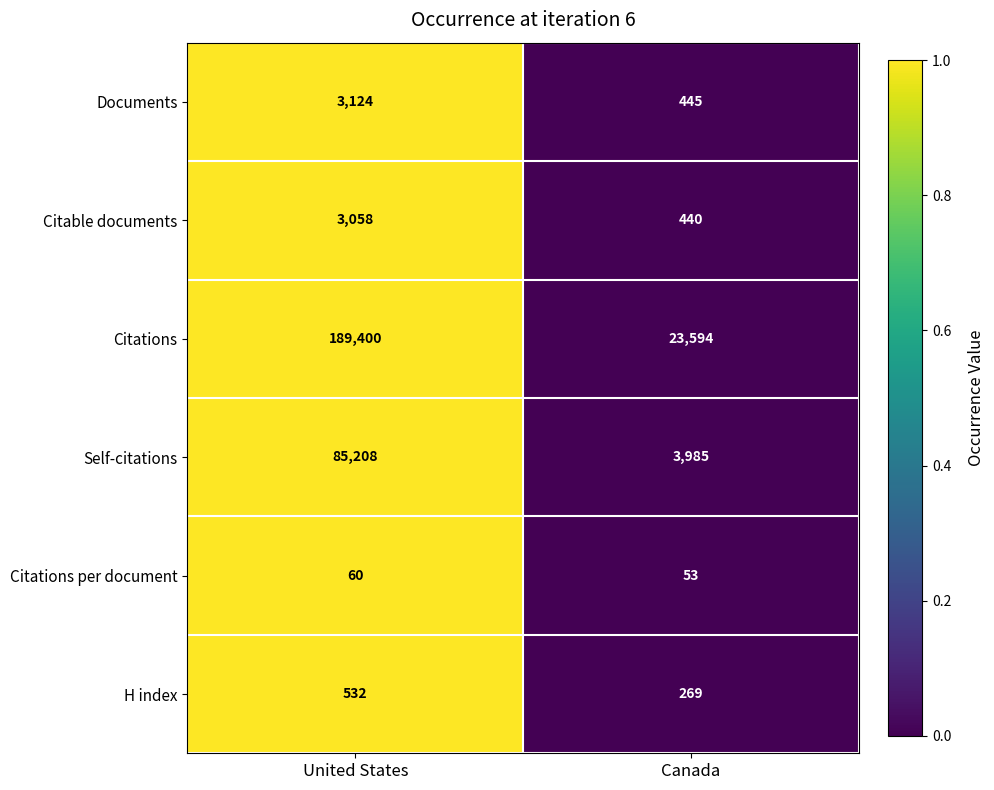

Which series has the largest range (max minus min)?

Citations